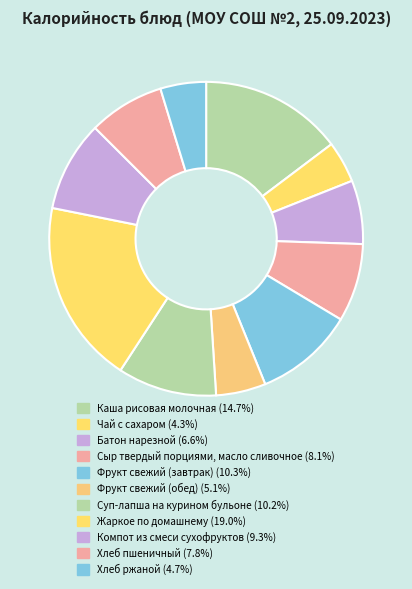

To the nearest percent, what is the difference between the largest and smallest slice percentages?

15%